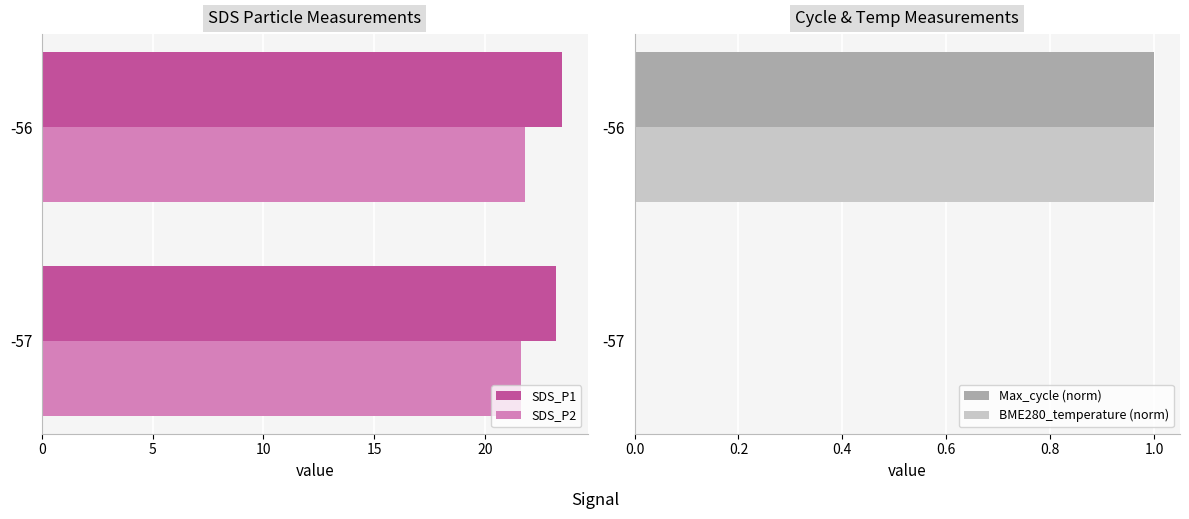

What is the maximum value shown in the chart?

23.5